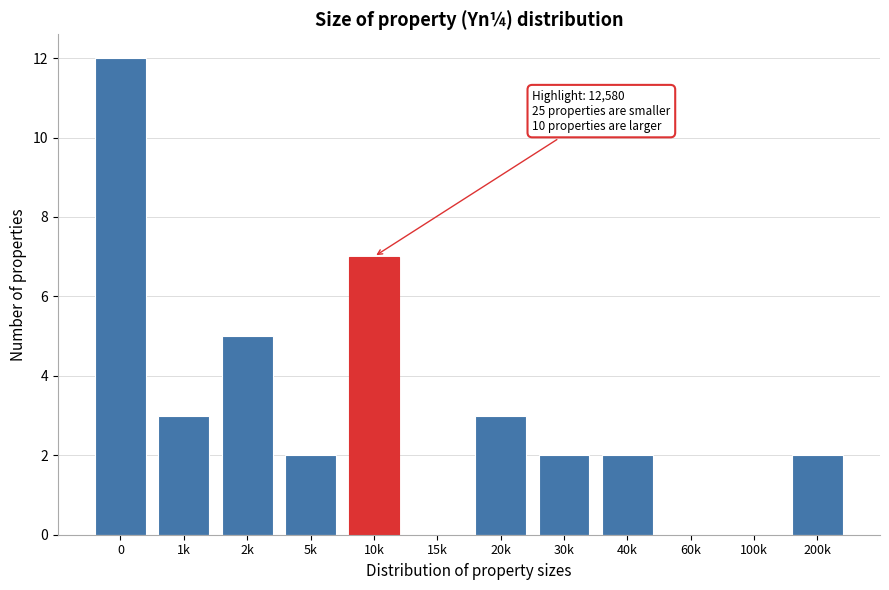

Reading right to left, transcribe all the data shown in this chart.

200k=2	100k=0	60k=0	40k=2	30k=2	20k=3	15k=0	10k=7	5k=2	2k=5	1k=3	0=12